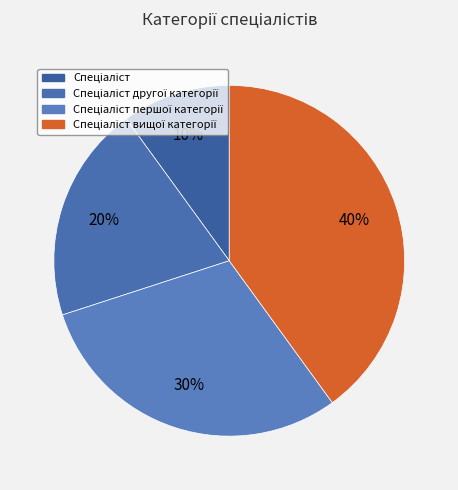

How many slices are in this pie chart?

4